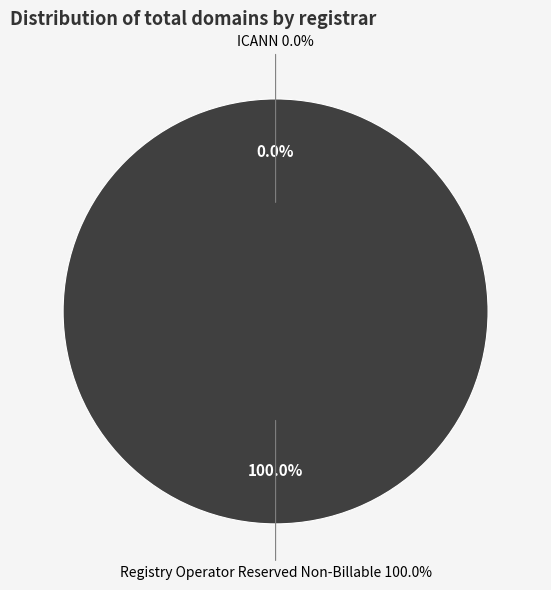

What is the change in value from ICANN to Registry Operator Reserved Non-Billable?

+1